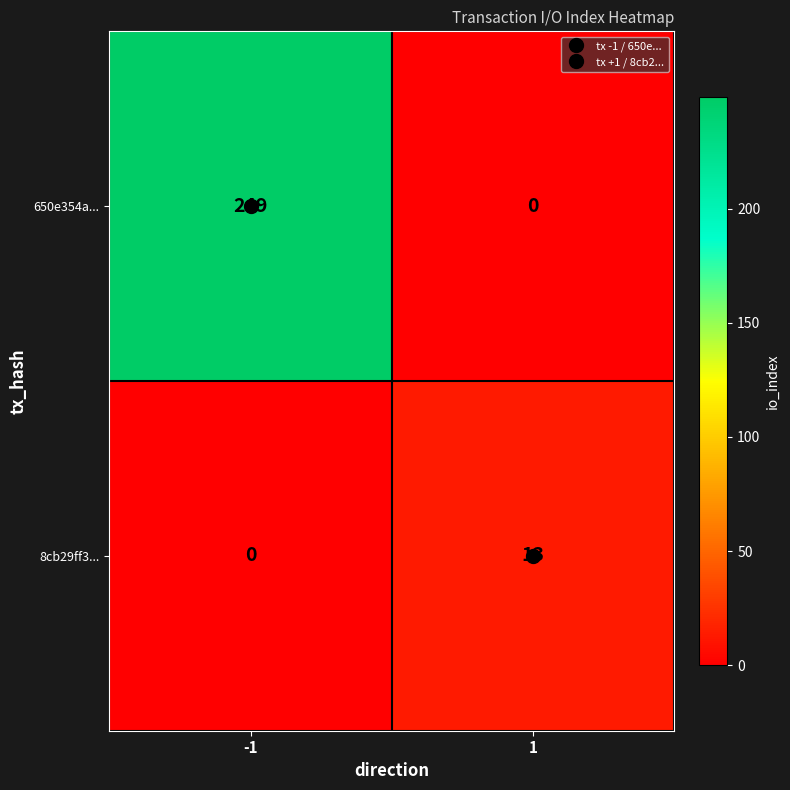

What is the difference between the highest and lowest values at 1?

13